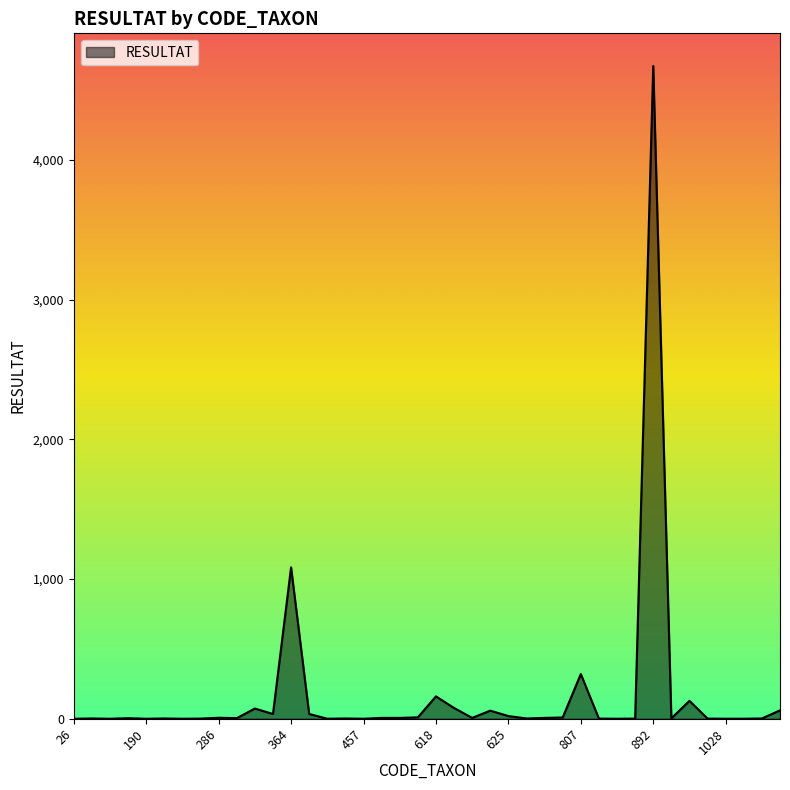

What is the difference between the maximum and minimum values?

4674